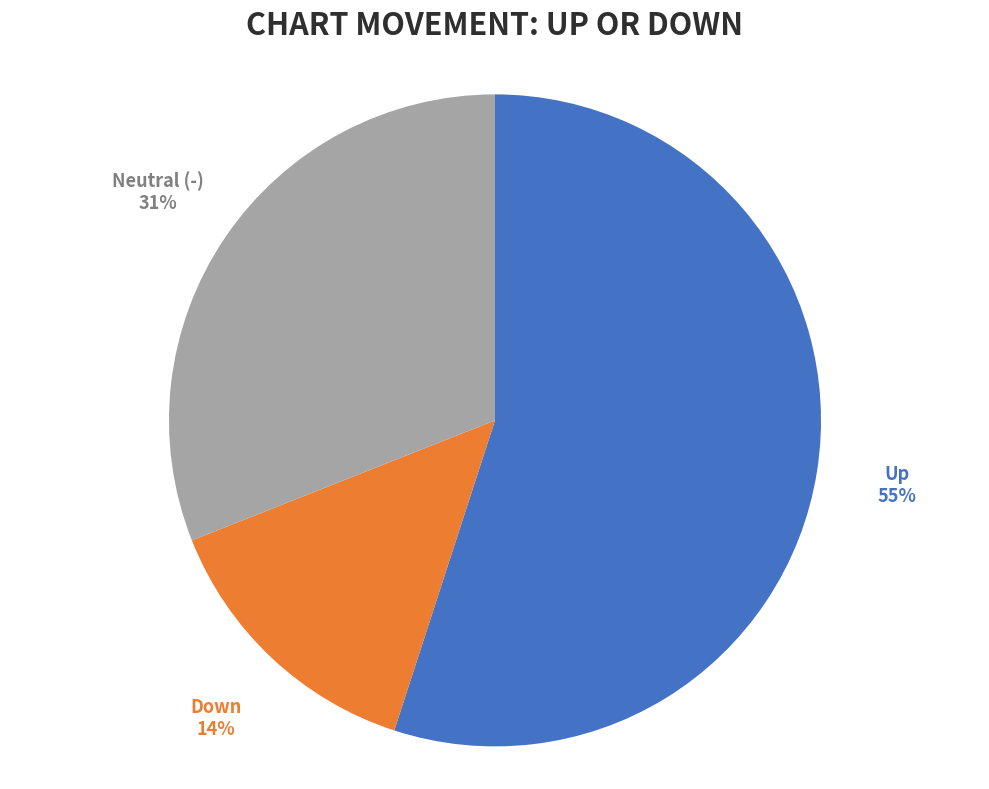

Does any single category account for the majority?

Yes